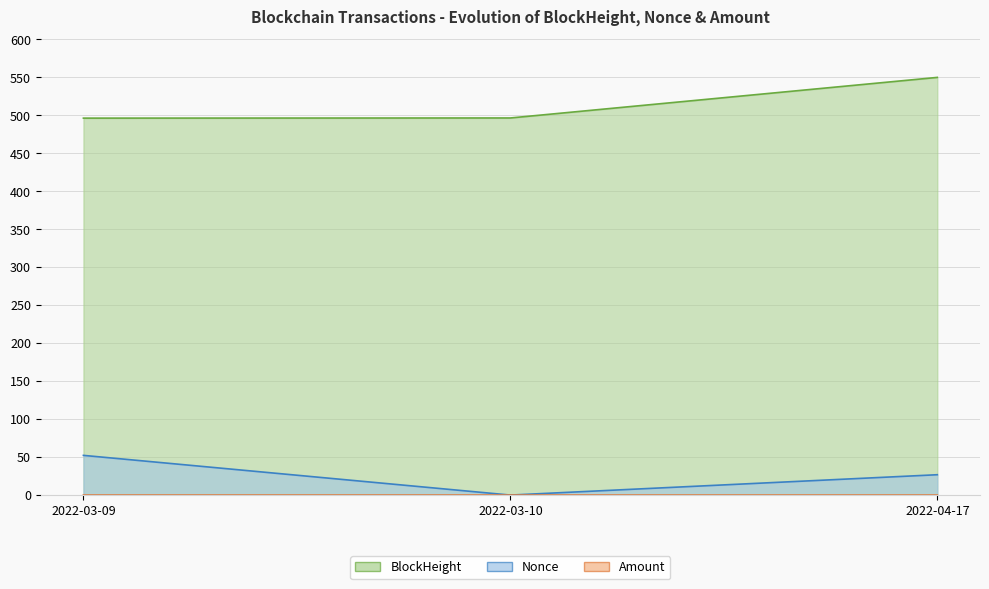

Is the value of Amount at 2022-04-17 greater than the value of Nonce at 2022-03-09?

No